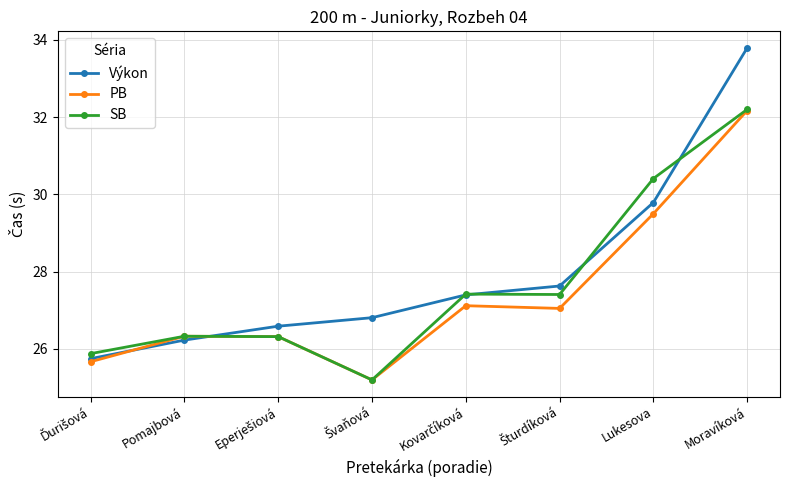

At which category is the sum across all series the highest?

Moravíková